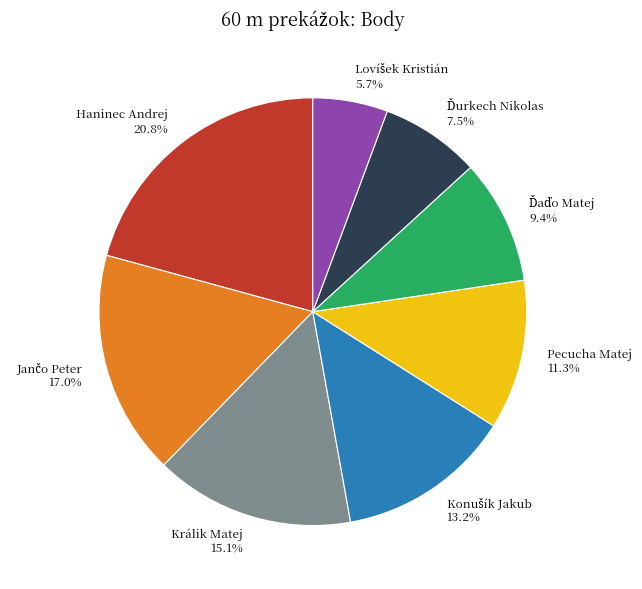

What is the ratio of the value at Haninec Andrej 20.8% to the value at Králik Matej 15.1%?

1.4